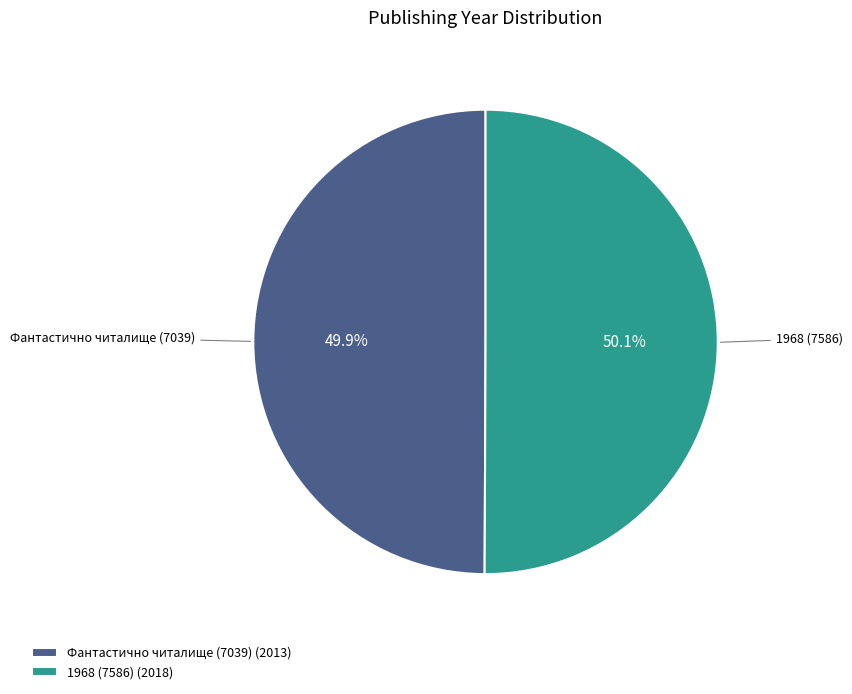

What is the ratio of the value at Фантастично читалище (7039) (2013) to the value at 1968 (7586) (2018)?

1.0